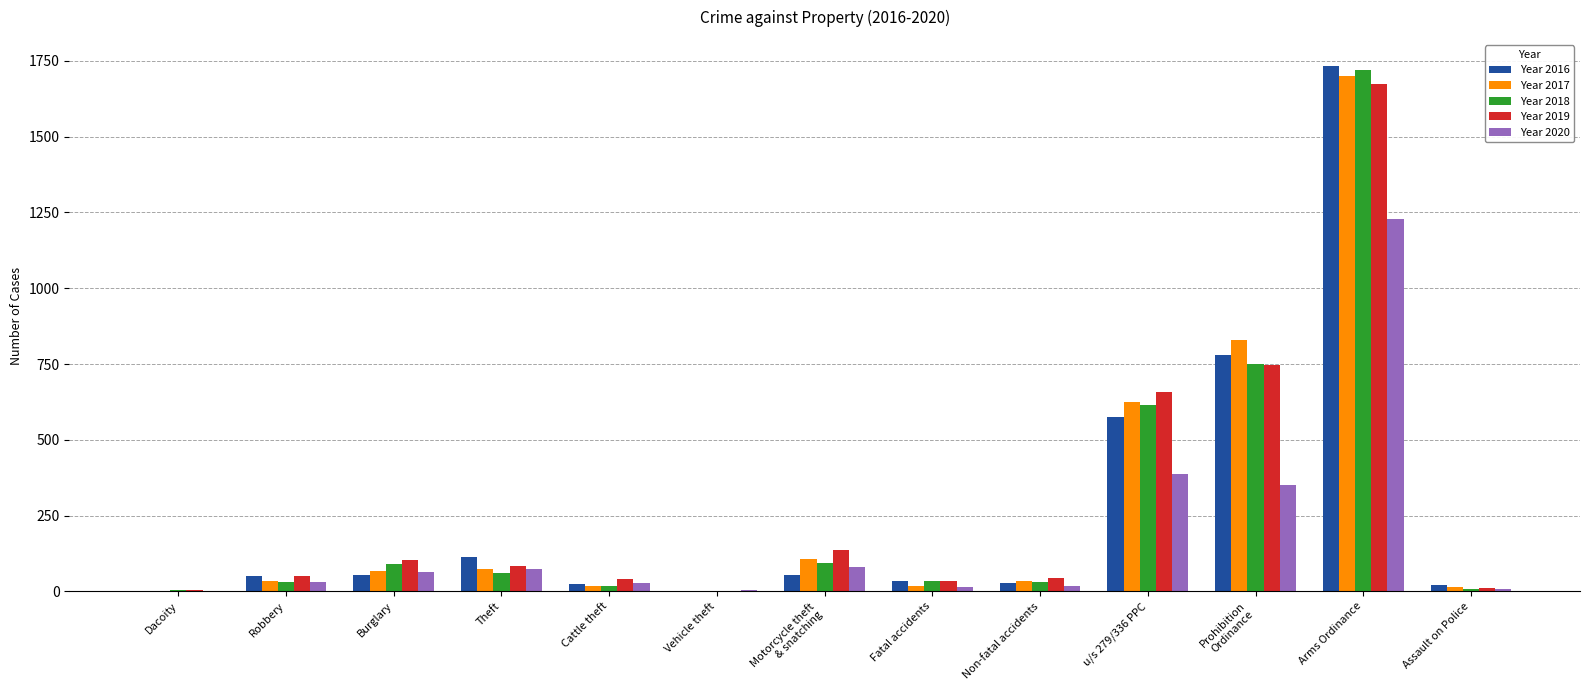

Which label corresponds to the largest value in the chart?

Arms Ordinance